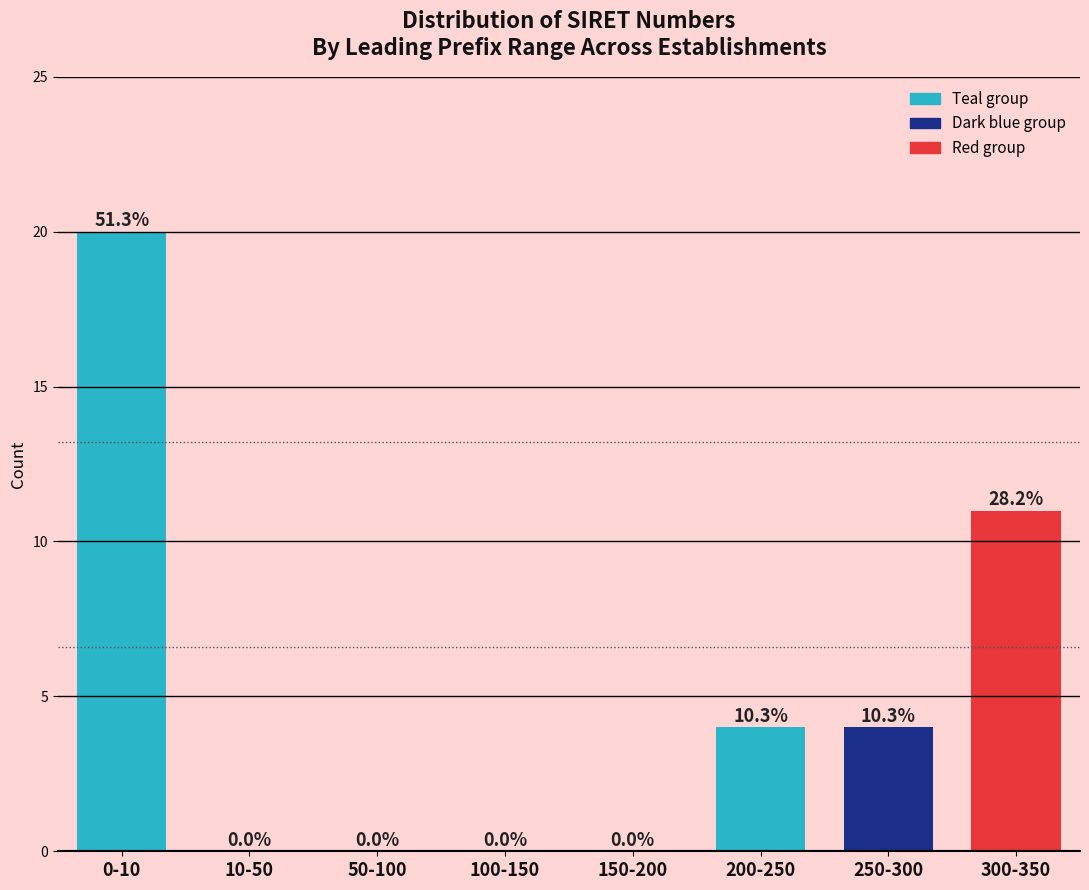

Reading left to right, transcribe all the data shown in this chart.

0-10=20	10-50=0	50-100=0	100-150=0	150-200=0	200-250=4	250-300=4	300-350=11